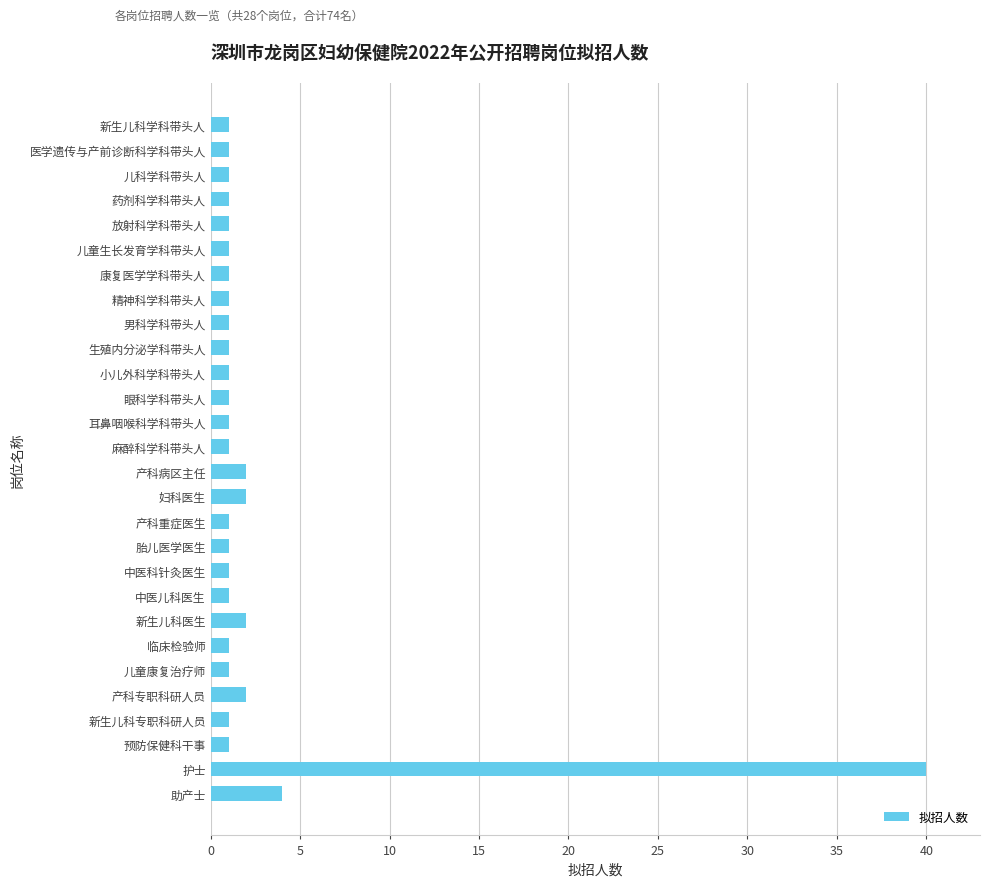

What is the difference between the second highest and second lowest values?

3